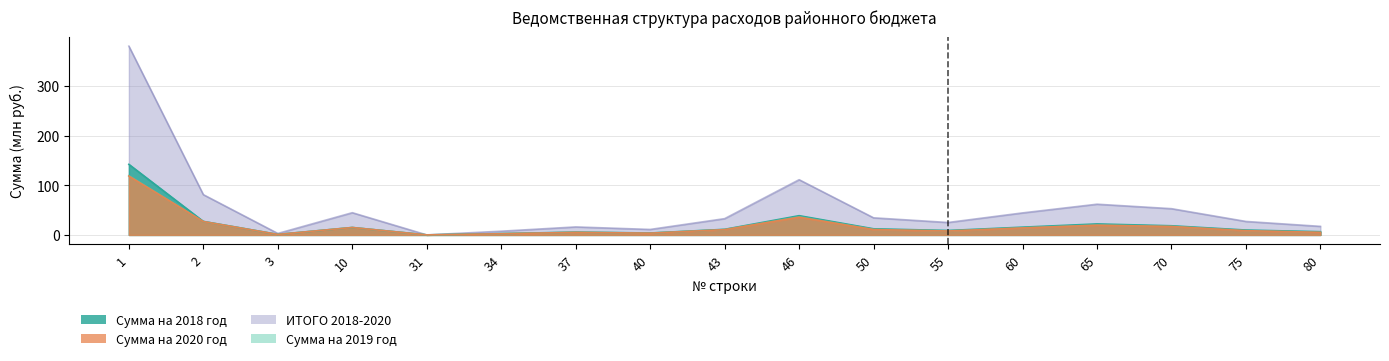

Reading left to right, what are all the values shown in this chart?

Сумма на 2018 год: 142.0	27.1	1.0	14.9	0.1	2.7	5.7	3.8	11.2	38.7	12.3	8.9	15.6	22.1	18.4	9.8	6.5
Сумма на 2019 год: 119.4	26.9	1.0	14.9	0.0	2.5	5.3	3.6	10.8	36.7	11.3	8.2	14.6	20.1	17.4	8.8	5.5
Сумма на 2020 год: 118.4	26.9	1.0	14.9	0.0	2.4	5.2	3.5	10.6	35.7	10.8	7.9	14.1	19.6	17.0	8.5	5.2
ИТОГО 2018-2020: 379.8	81.0	2.9	44.7	0.1	7.5	16.1	11.0	32.7	111.1	34.4	25.0	44.3	61.8	52.8	27.1	17.2